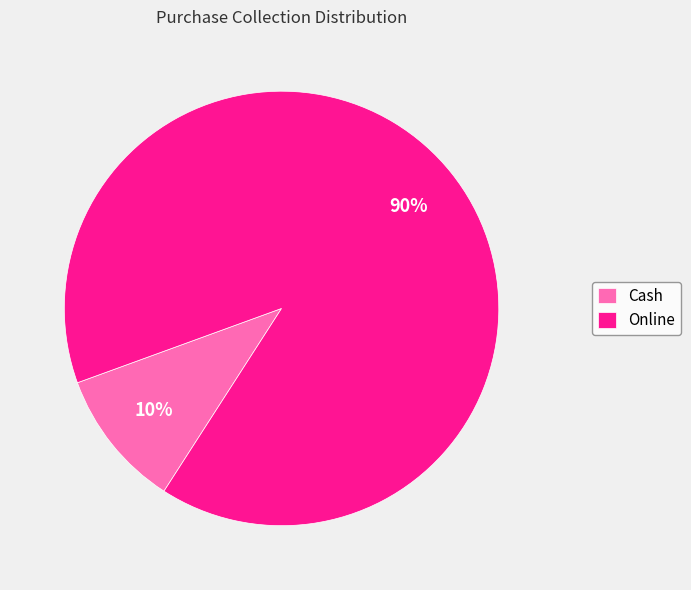

How many segments does this pie chart have?

2